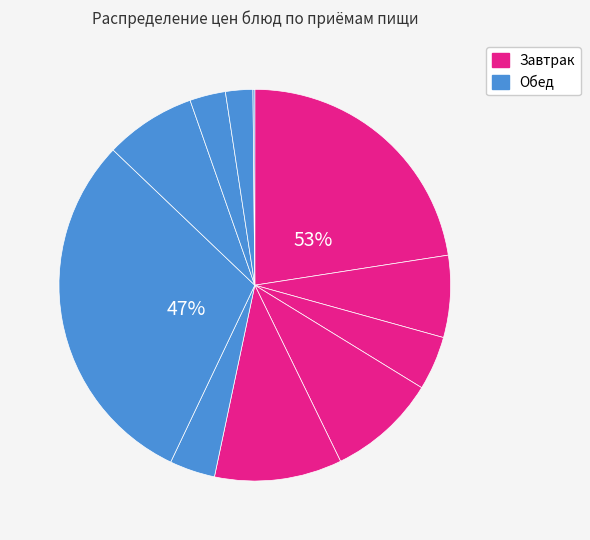

How many slices are in this pie chart?

11